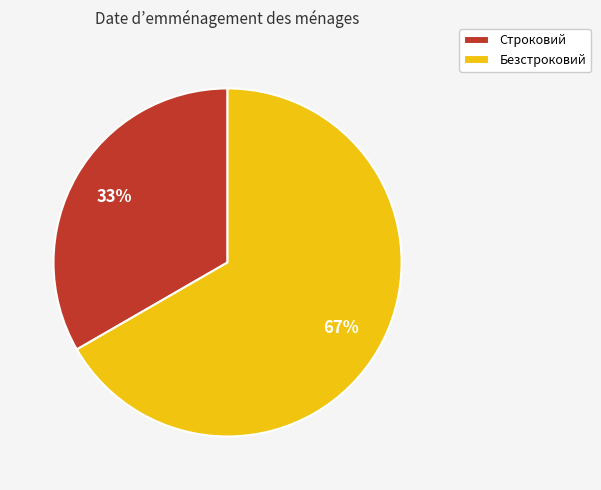

Is the sum of Безстроковий and Строковий greater than half?

Yes